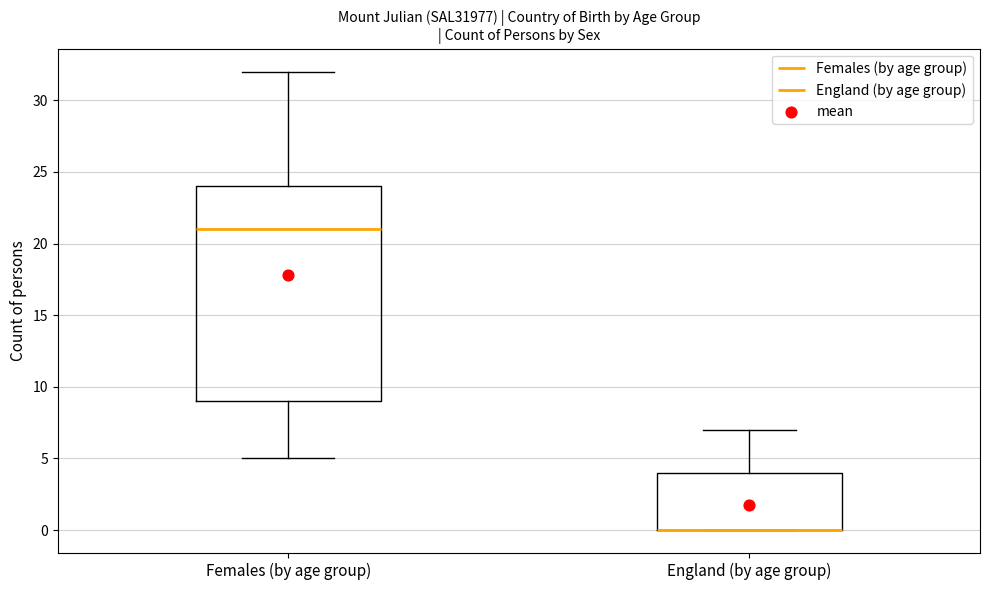

Reading left to right, read every box against the y-axis: the position of its median line, the range the box covers, and the ends of its whiskers. The values are not printed on the chart, so give them approximately, as read against the axis.

Females (by age group): median 21, box 9 to 24, whiskers 5 to 32
England (by age group): median 0 (drawn on the box's lower edge), box 0 to 4, whiskers 0 to 7